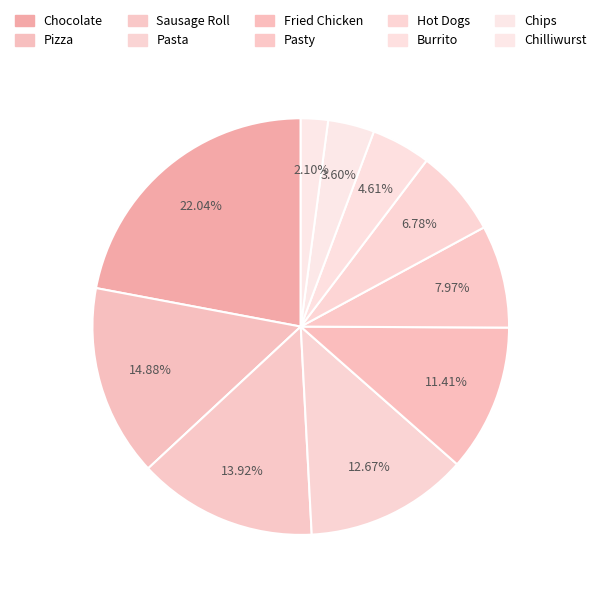

Does Chocolate represent more than half of the total?

No